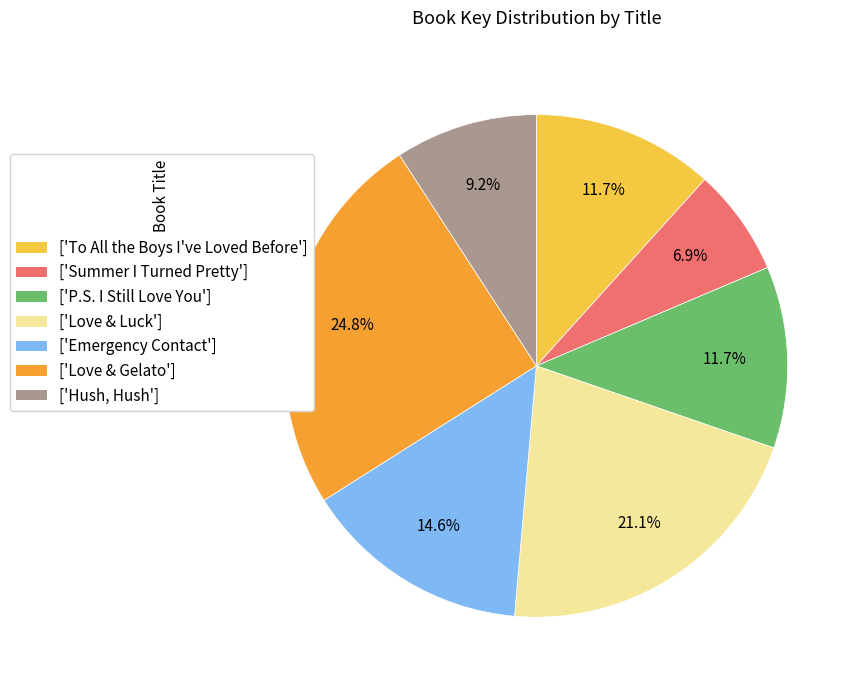

Between ['Love & Gelato'] and ['P.S. I Still Love You'], which is larger?

['Love & Gelato']